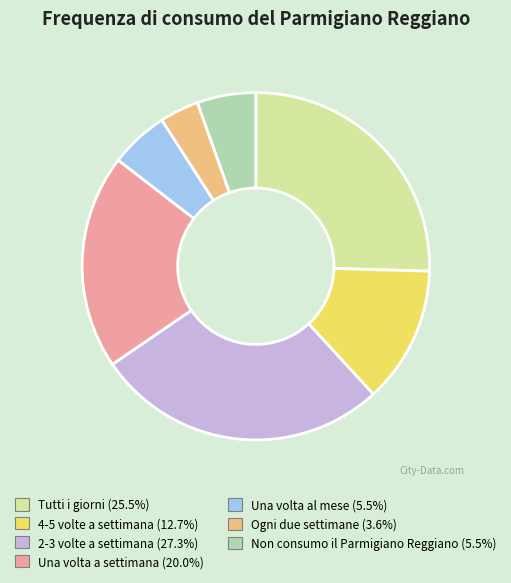

What is the largest slice in the pie chart?

2-3 volte a settimana